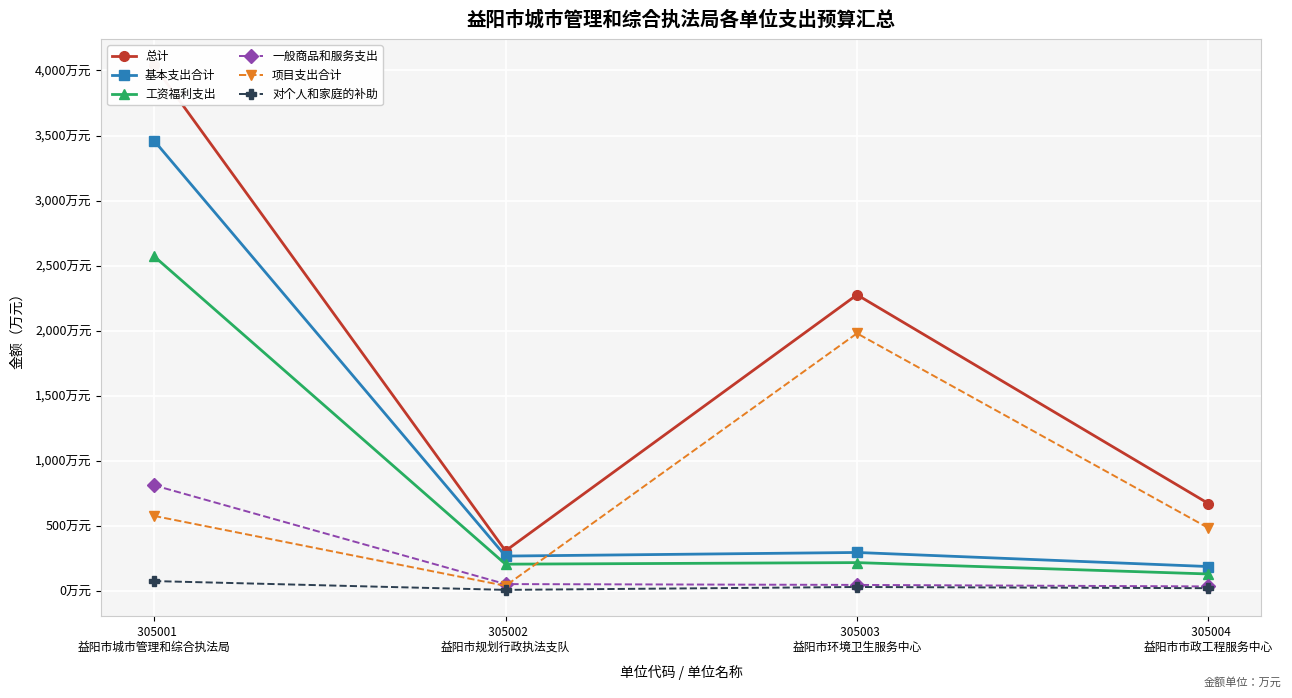

How many lines are shown in the chart?

6